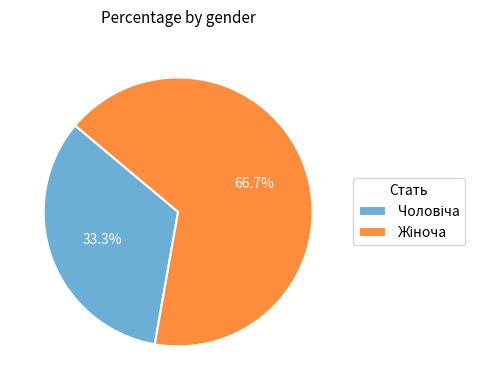

Is there any slice that represents more than half of the pie?

Yes